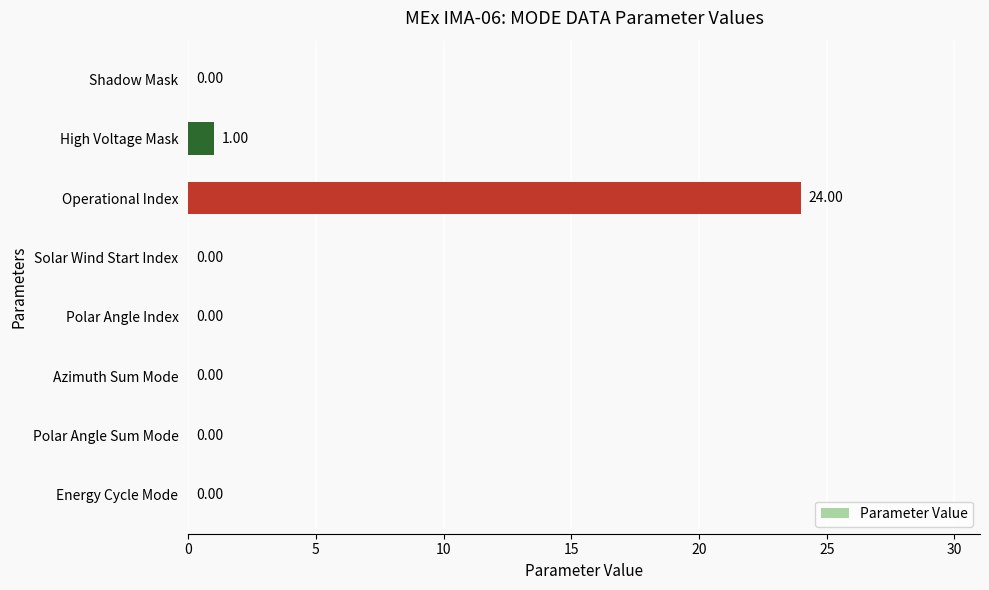

How many positive values are there?

2